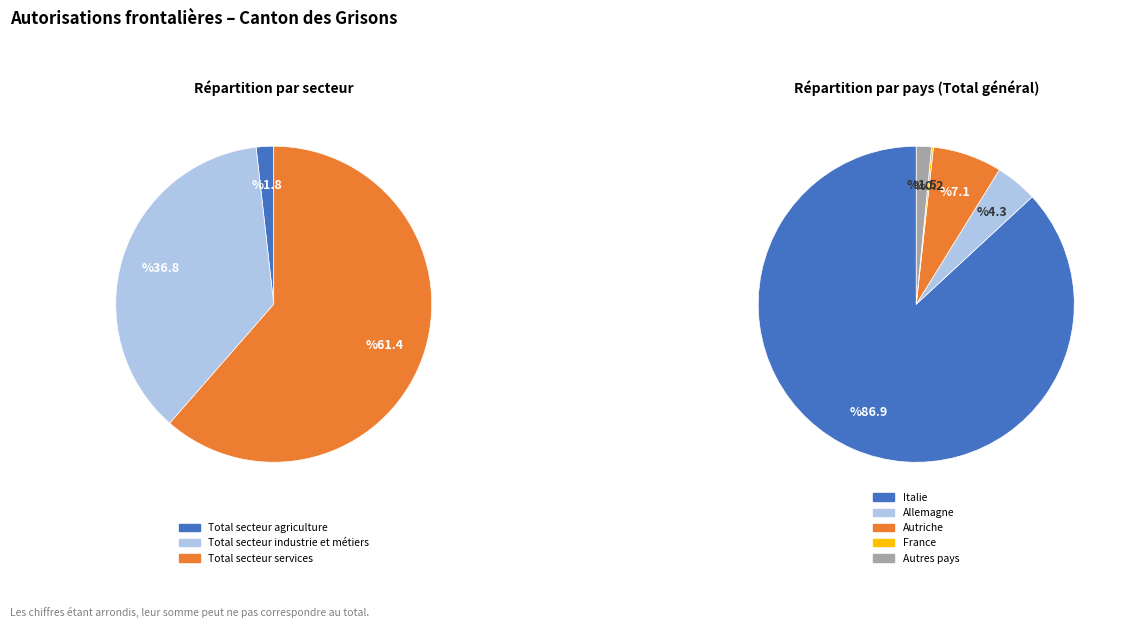

Is there a majority slice in this chart?

Yes